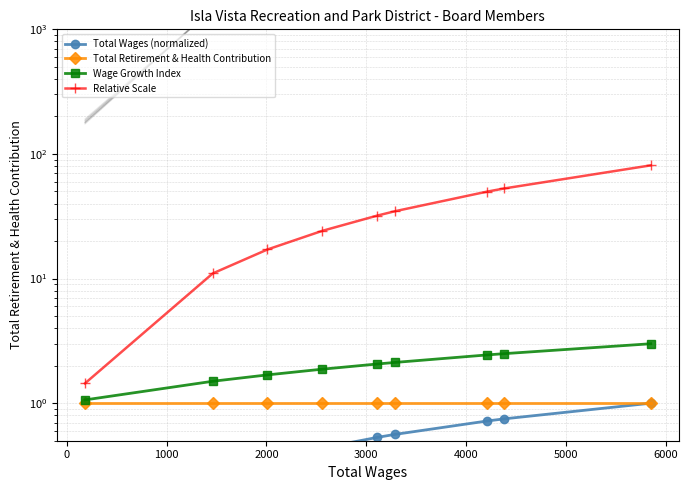

How many data points in Relative Scale are above 31?

5